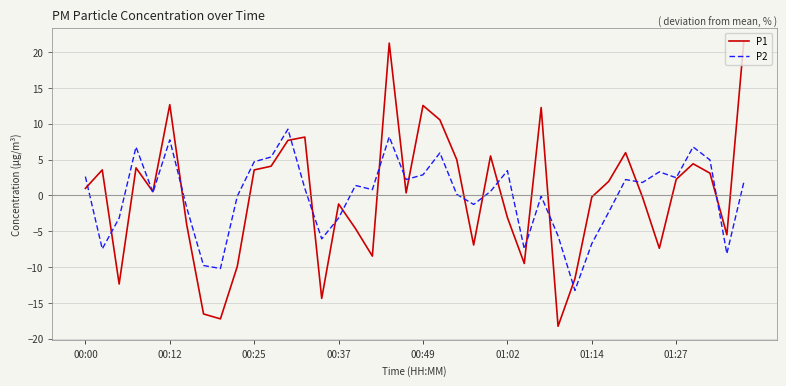

What is the greatest value displayed?

21.4